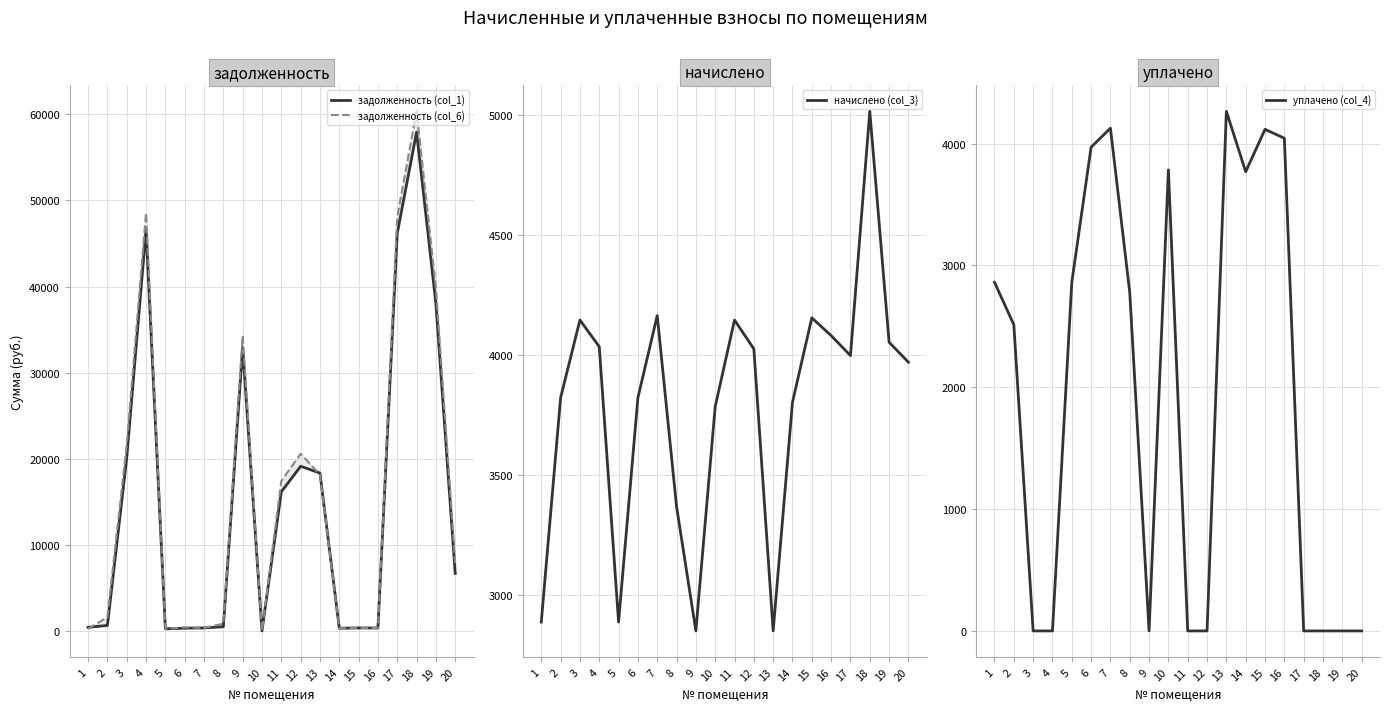

Does the chart display data point markers on the line(s)?

No